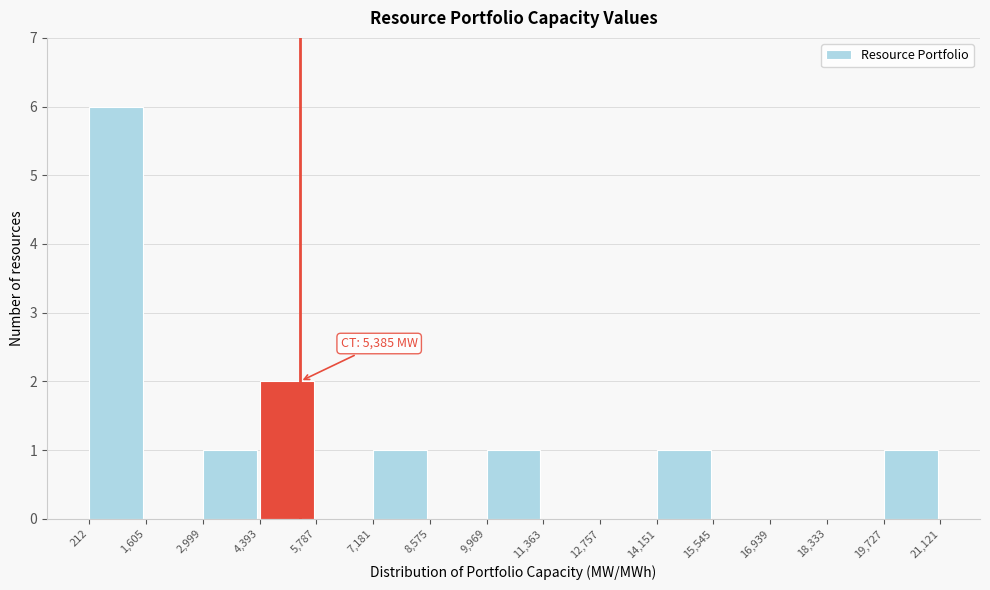

Over which range of the x-axis is the bar tallest?

212 to 1,605